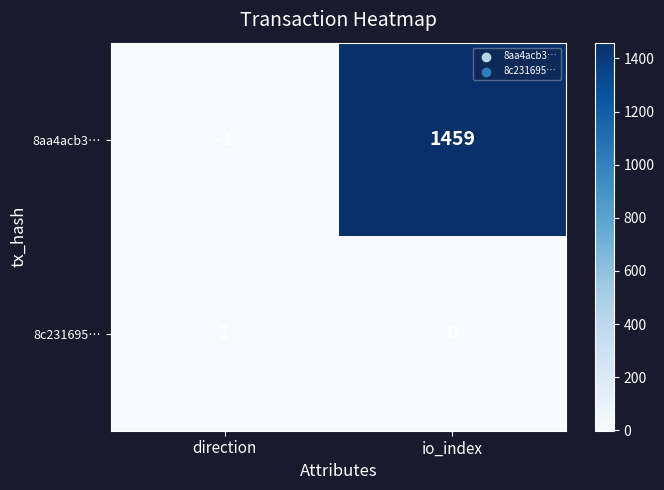

Which series changed the most between direction and io_index?

8aa4acb3…